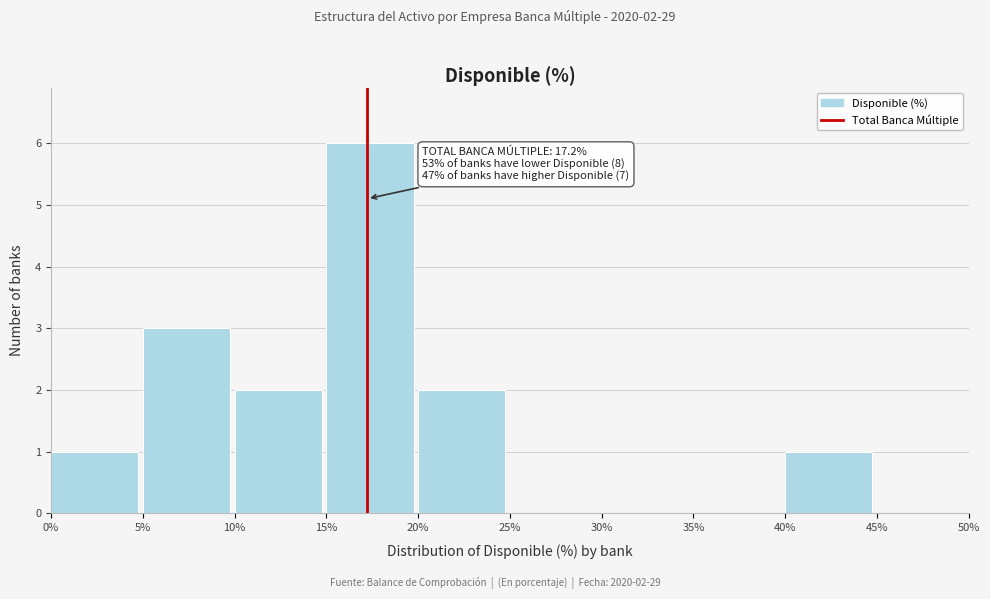

Which range on the x-axis has the tallest bar?

15% to 20%